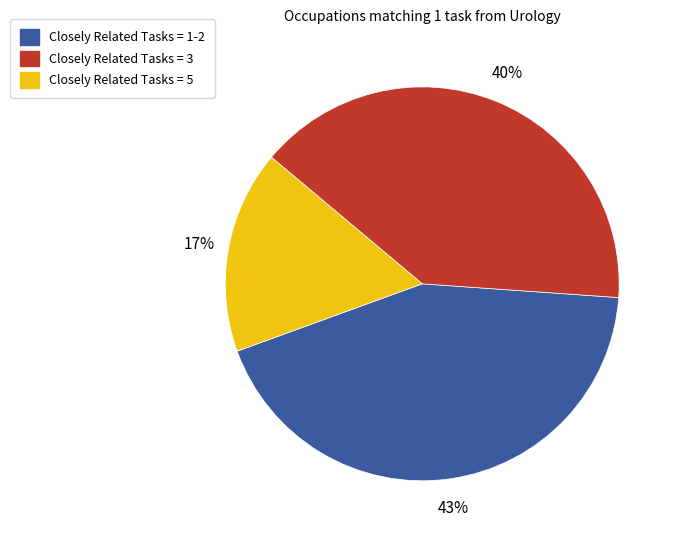

Does any single category account for the majority?

No